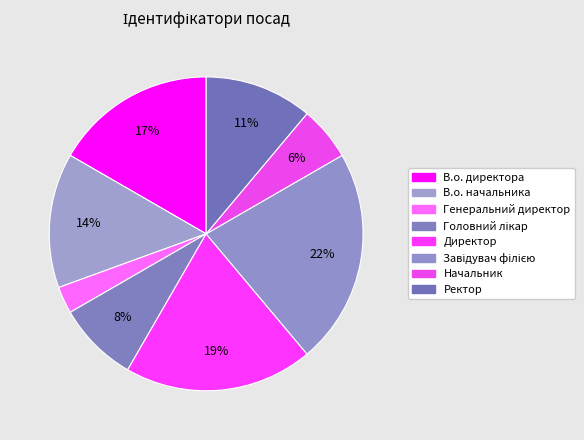

To the nearest percent, what is the average slice percentage?

12%